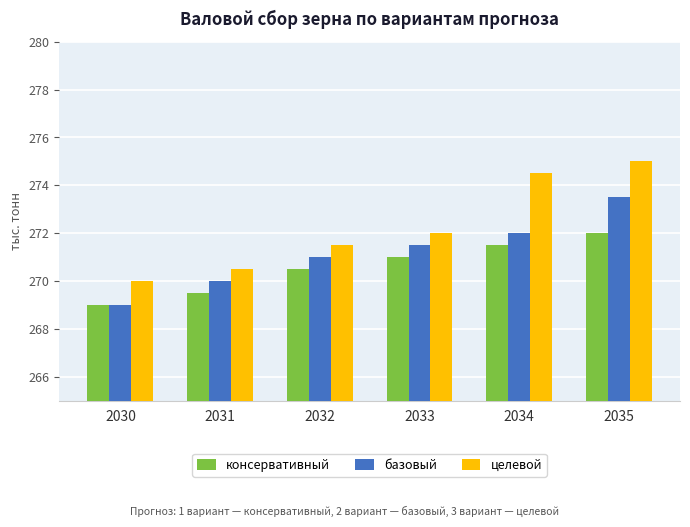

How many консервативный values are between 269 and 271?

4